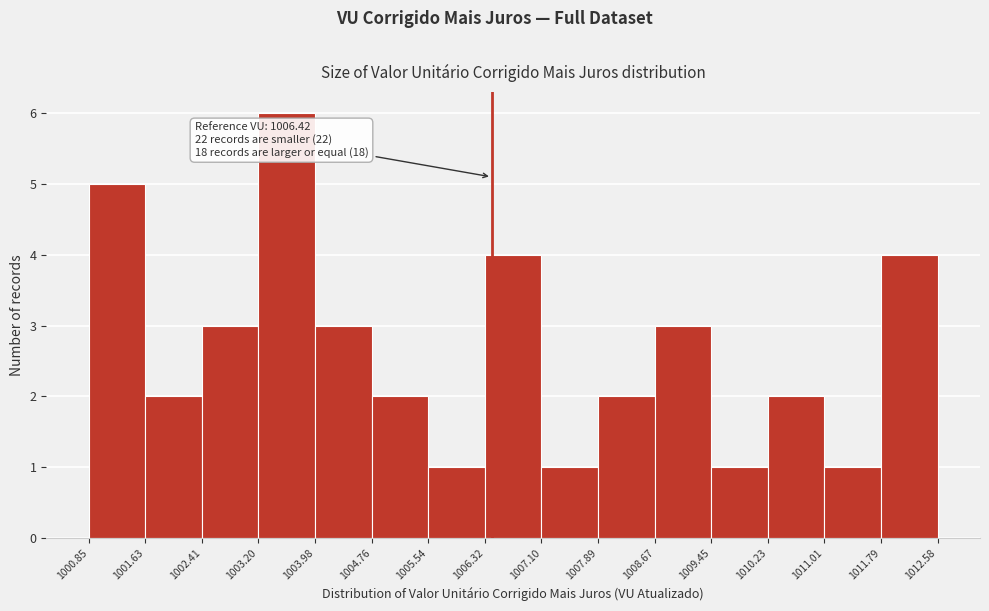

Over which range of the x-axis is the bar tallest?

1003.20 to 1003.98